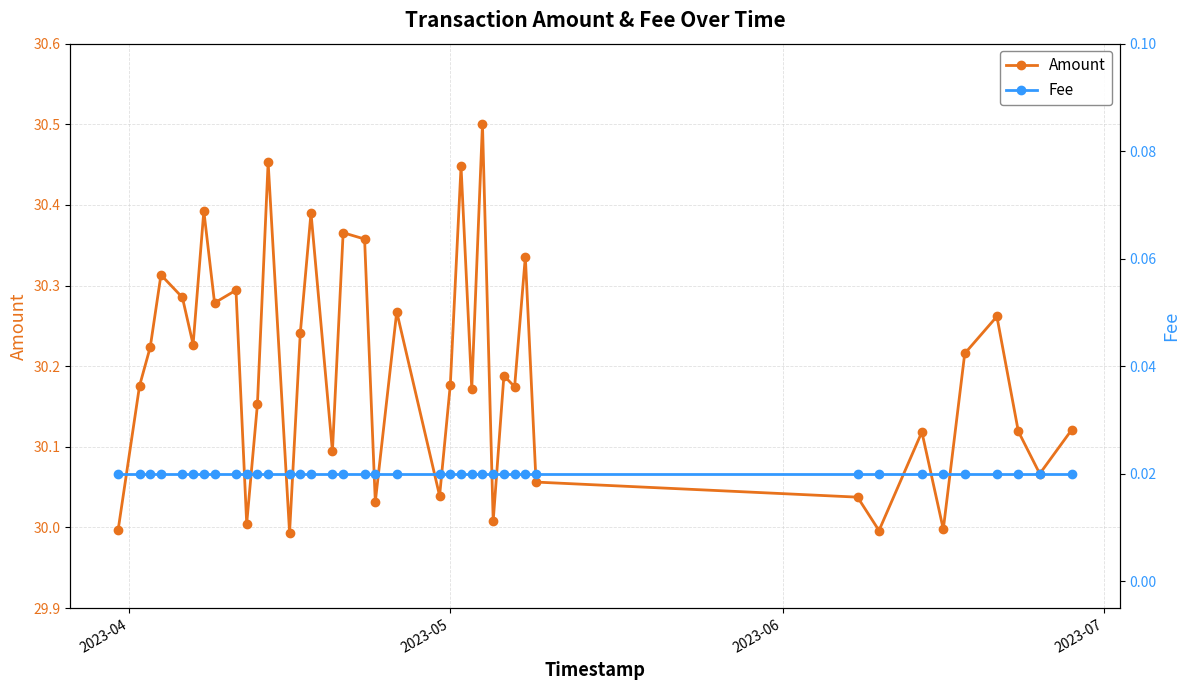

True or false: Amount has more than 2 interior local peaks.

True